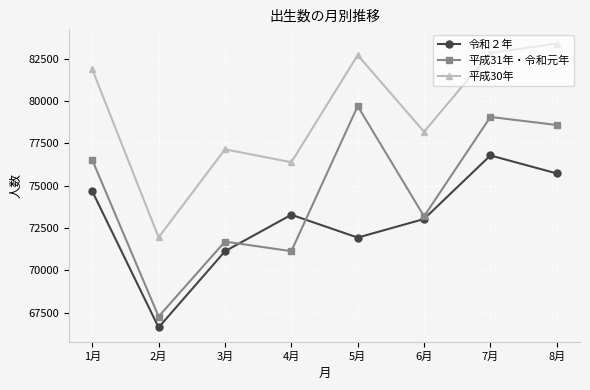

At which category does 令和２年 reach its first local peak?

4月